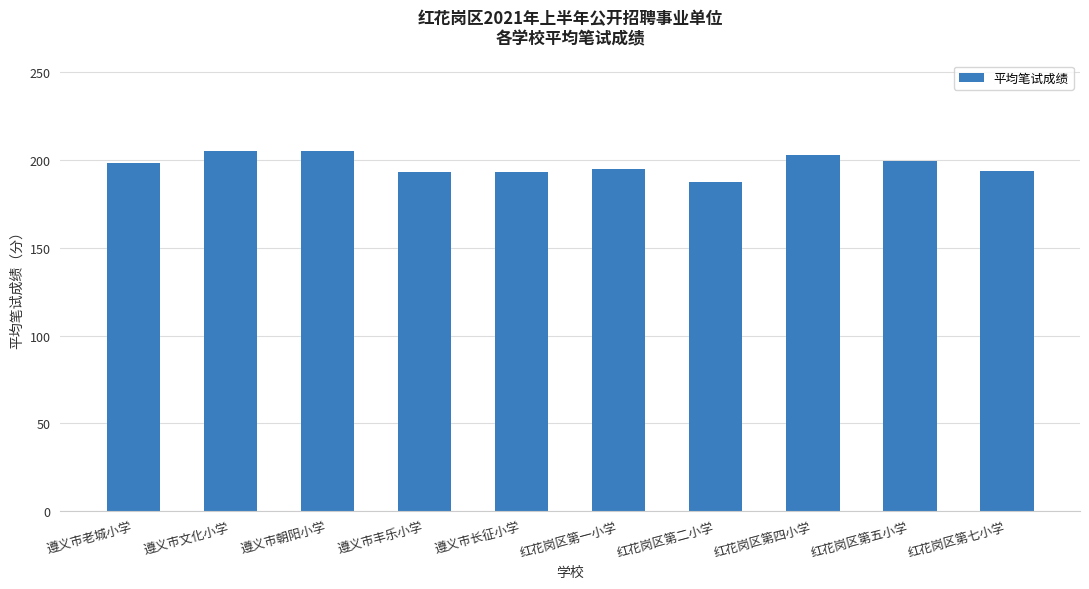

The chart shows a value of 187.5 at 红花岗区第二小学. True or false?

True